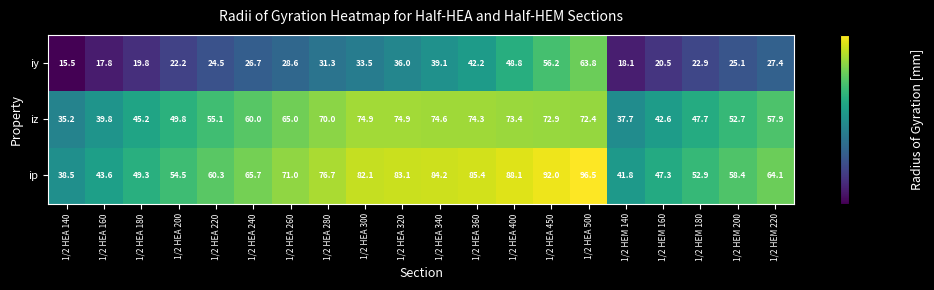

At how many categories does at least one series exceed 46?

17